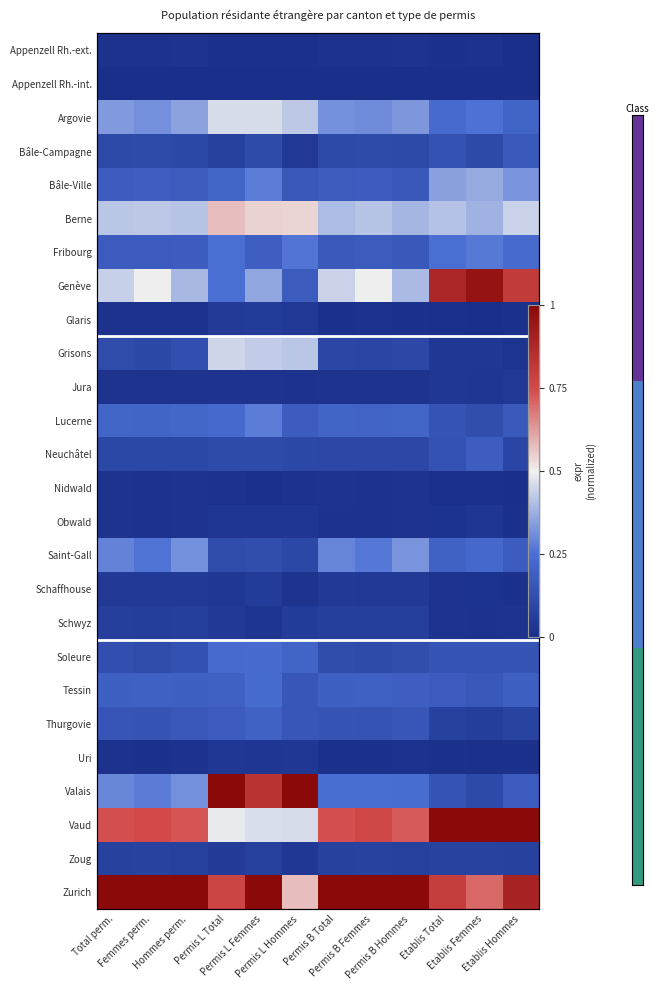

At which category does the chart reach its minimum across all series?

Etablis Hommes